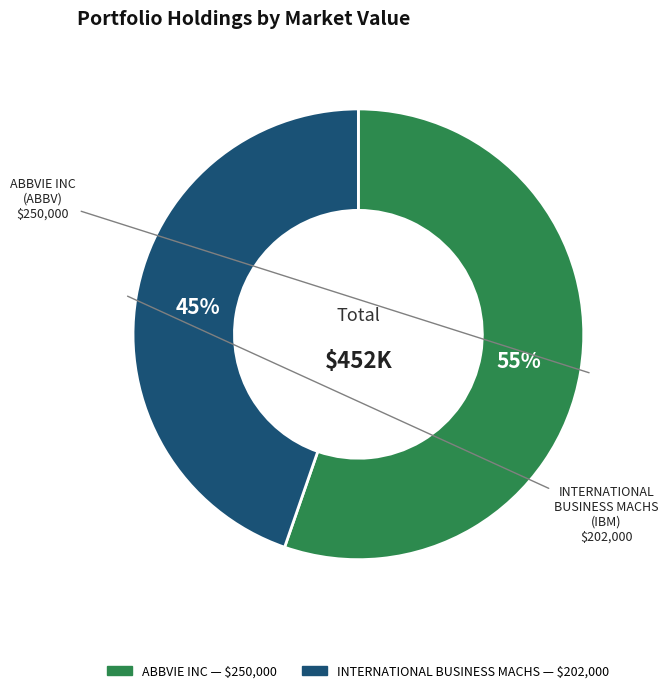

To the nearest percent, what is the combined percentage of INTERNATIONAL BUSINESS MACHS and ABBVIE INC?

100%